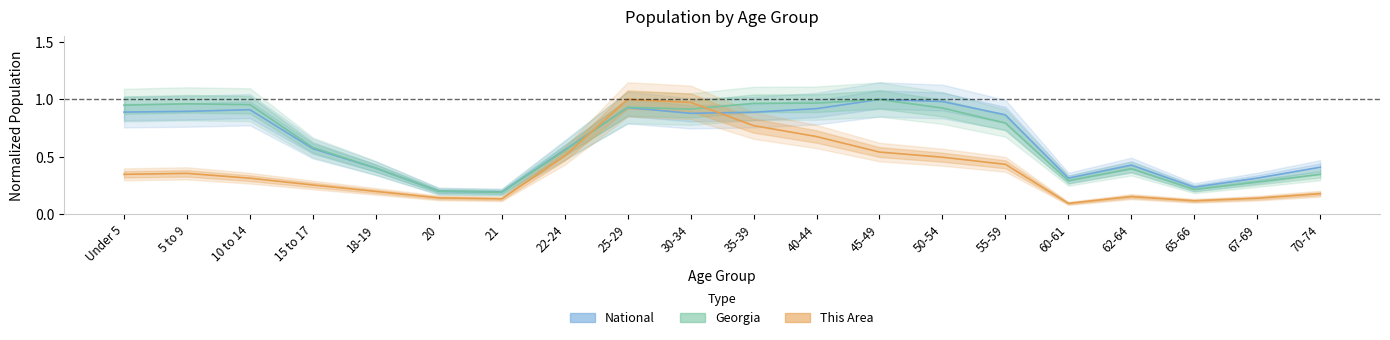

Reading left to right, transcribe all the data shown in this chart.

This Area: 0.3	0.4	0.3	0.3	0.2	0.1	0.1	0.5	1.0	1.0	0.8	0.7	0.5	0.5	0.4	0.1	0.2	0.1	0.1	0.2
Georgia: 1.0	1.0	1.0	0.6	0.4	0.2	0.2	0.6	0.9	0.9	1.0	1.0	1.0	0.9	0.8	0.3	0.4	0.2	0.3	0.3
National: 0.9	0.9	0.9	0.6	0.4	0.2	0.2	0.6	0.9	0.9	0.9	0.9	1.0	1.0	0.9	0.3	0.4	0.2	0.3	0.4